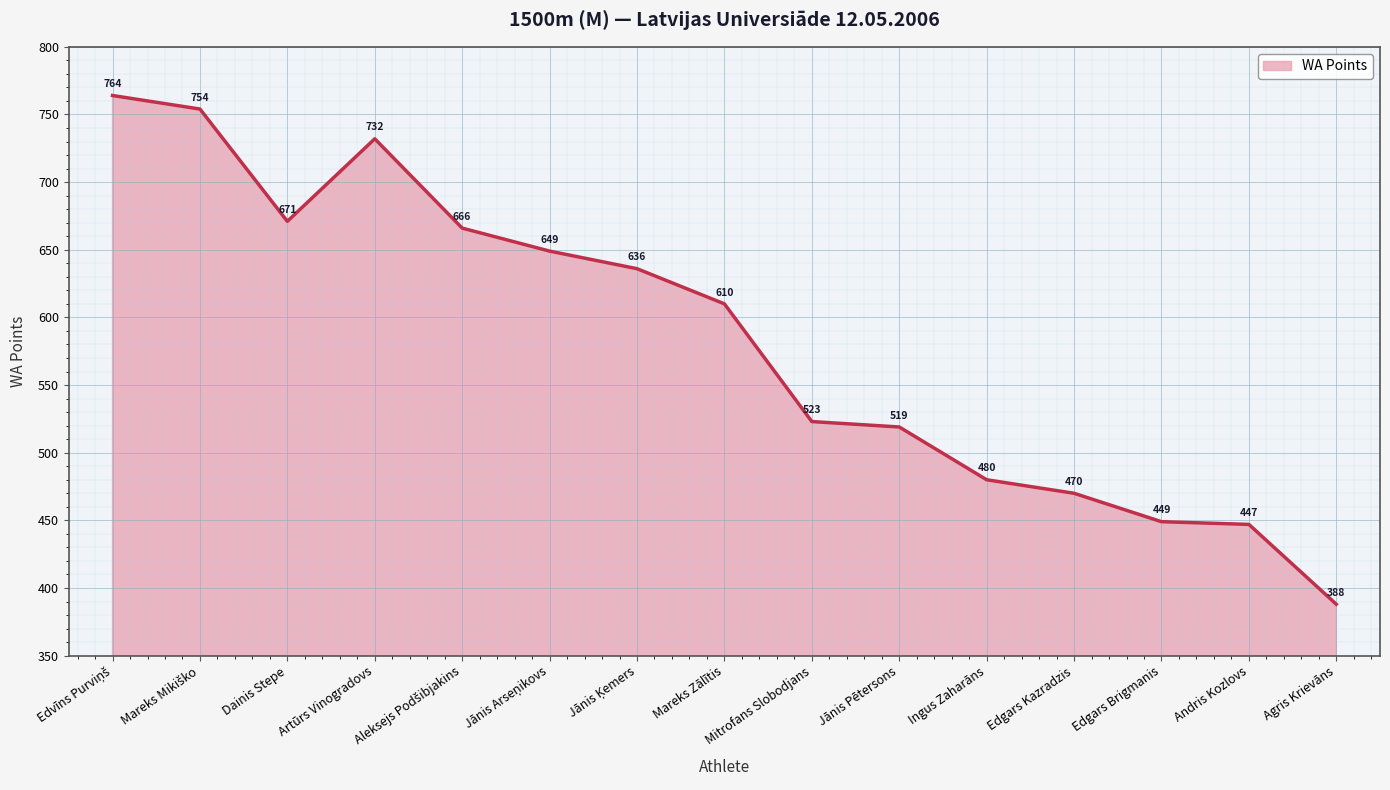

What is the difference between the second highest and minimum values?

366